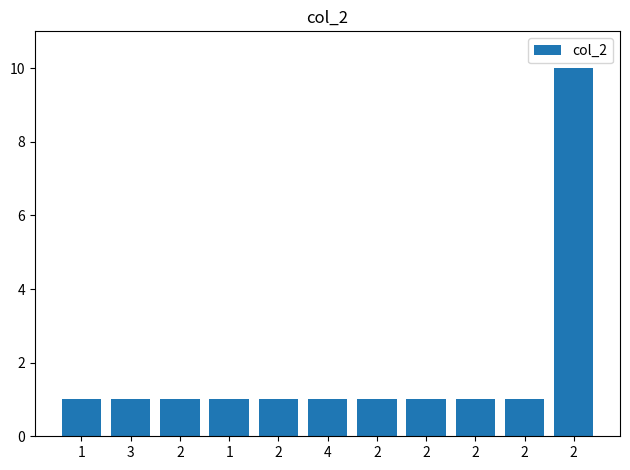

Rank the categories by value from lowest to highest.

1, 3, 2, 1, 2, 4, 2, 2, 2, 2, 2